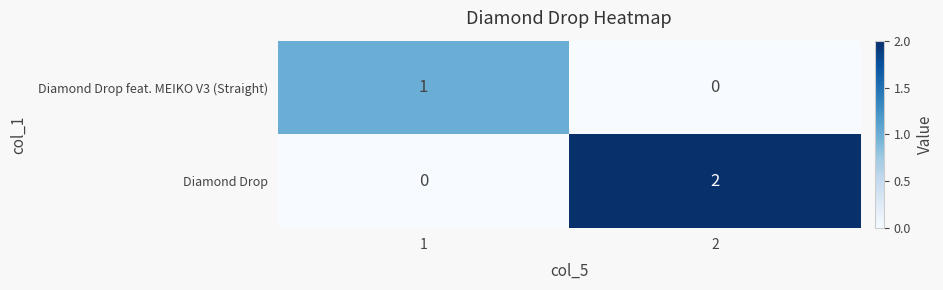

Is it true that Diamond Drop feat. MEIKO V3 (Straight) equals 1 at 1?

True